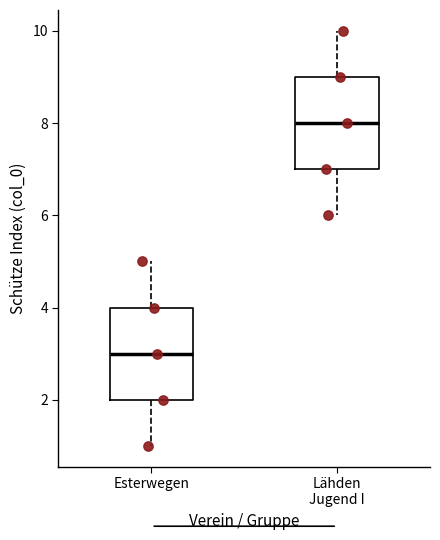

Reading left to right, read every box against the y-axis: the position of its median line, the range the box covers, and the ends of its whiskers. The values are not printed on the chart, so give them approximately, as read against the axis.

Esterwegen: median 3, box 2 to 4, whiskers 1 to 5
Lähden Jugend I: median 8, box 7 to 9, whiskers 6 to 10